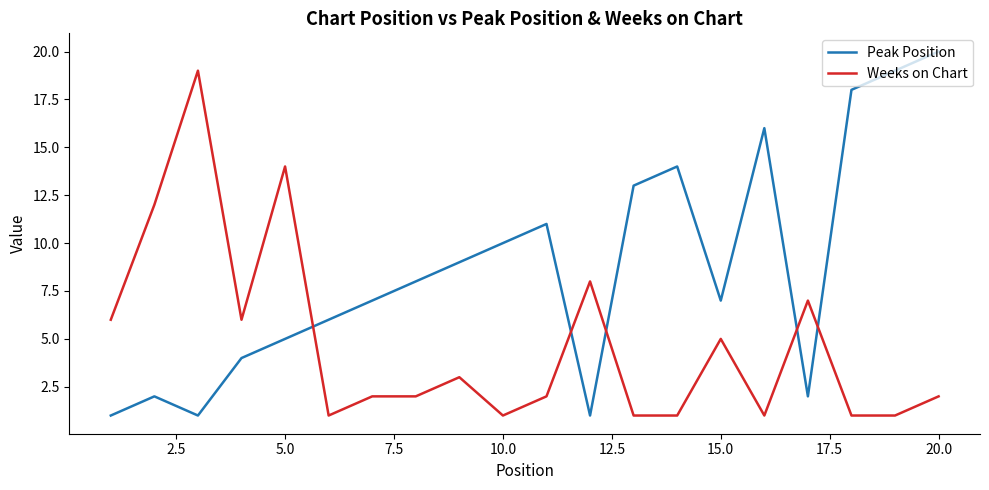

Which series has the largest total across all categories?

Peak Position